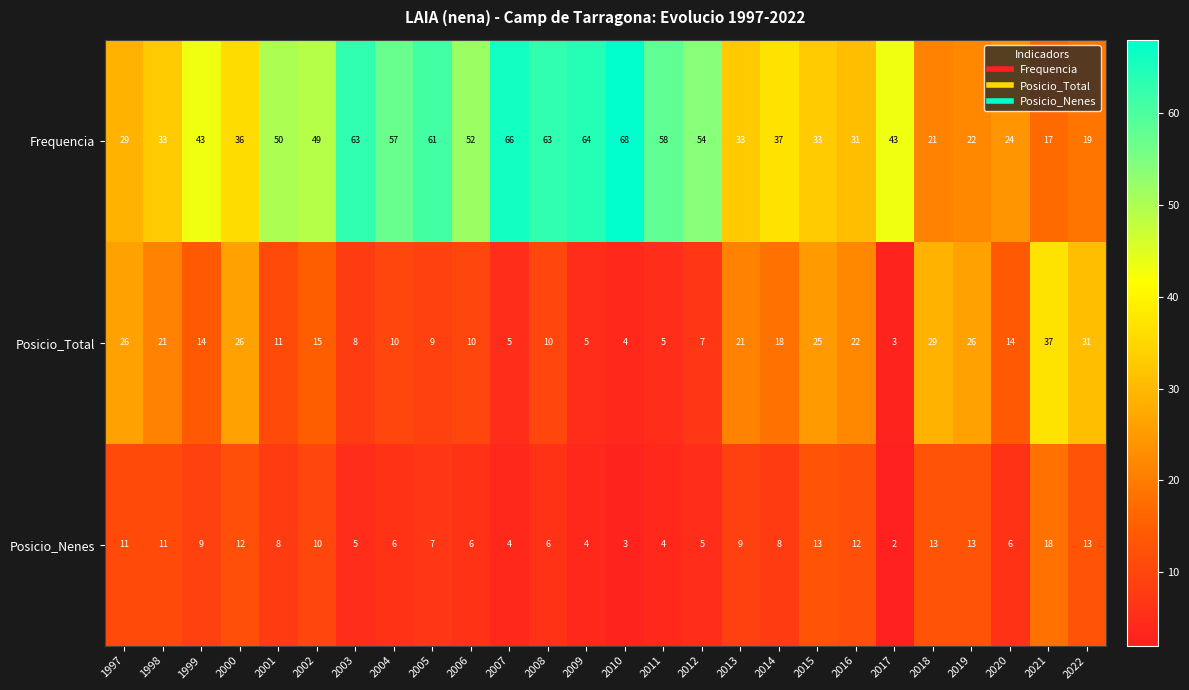

What is the difference between the maximum and minimum values in the Posicio_Nenes series?

16